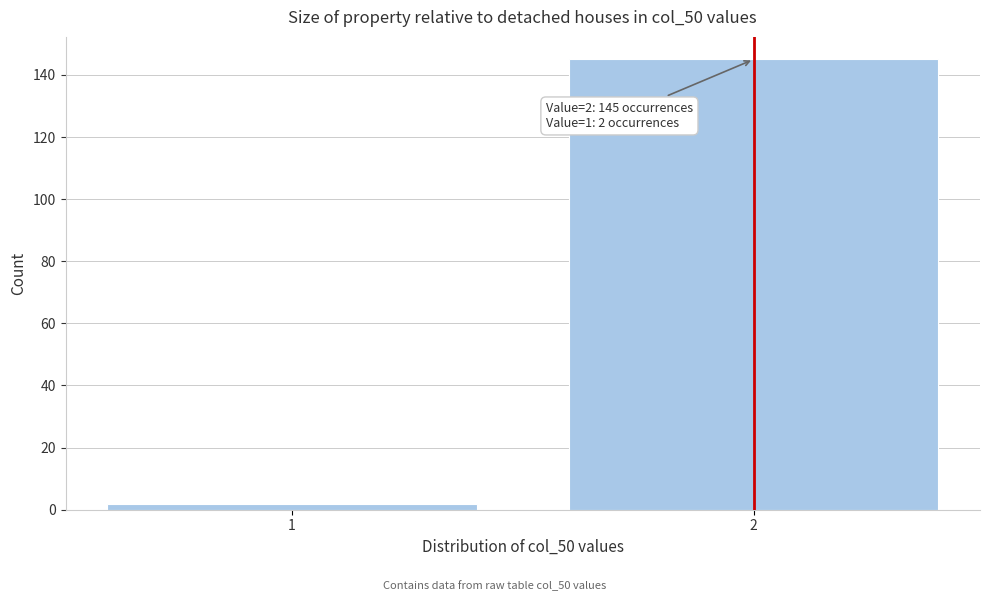

Reading left to right, list all the values displayed in this chart.

2	145